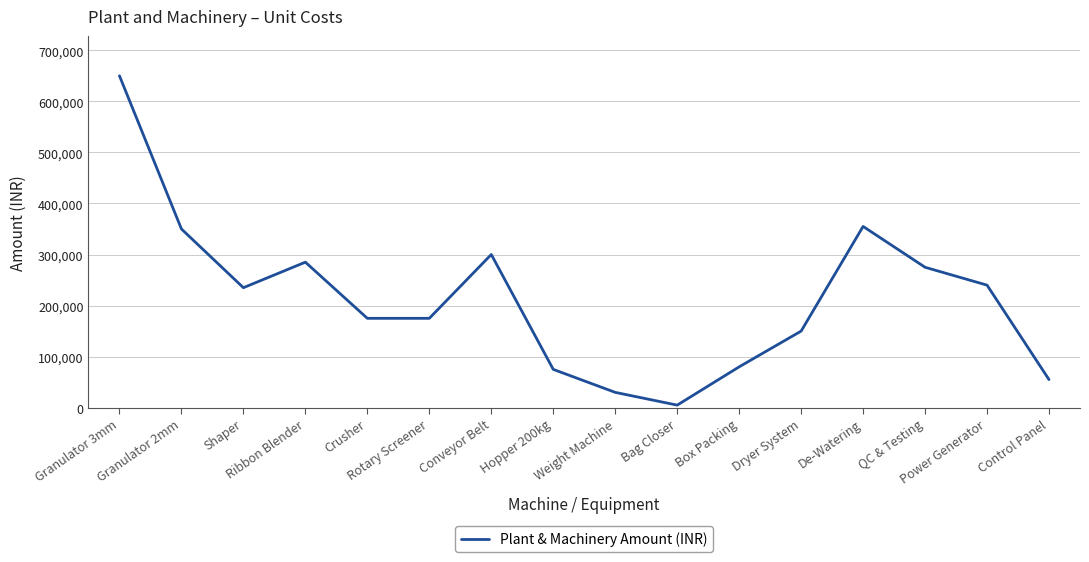

What is the change in value from Bag Closer to Dryer System?

+145000